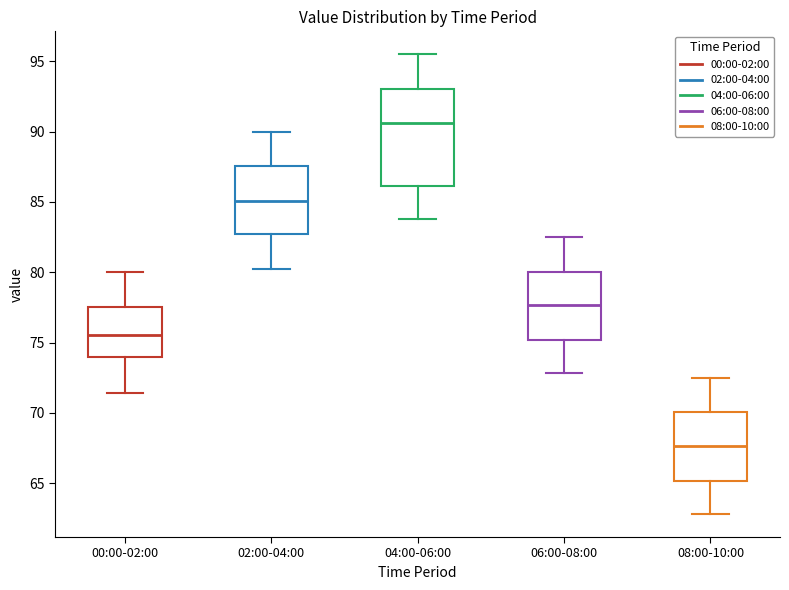

Reading left to right, read every box against the y-axis: the position of its median line, the range the box covers, and the ends of its whiskers. The values are not printed on the chart, so give them approximately, as read against the axis.

00:00-02:00: median 75.5, box 74.0 to 77.5, whiskers 71.5 to 80.0
02:00-04:00: median 85.0, box 82.5 to 87.5, whiskers 80.0 to 90.0
04:00-06:00: median 90.5, box 86.0 to 93.0, whiskers 84.0 to 95.5
06:00-08:00: median 77.5, box 75.0 to 80.0, whiskers 73.0 to 82.5
08:00-10:00: median 67.5, box 65.0 to 70.0, whiskers 63.0 to 72.5